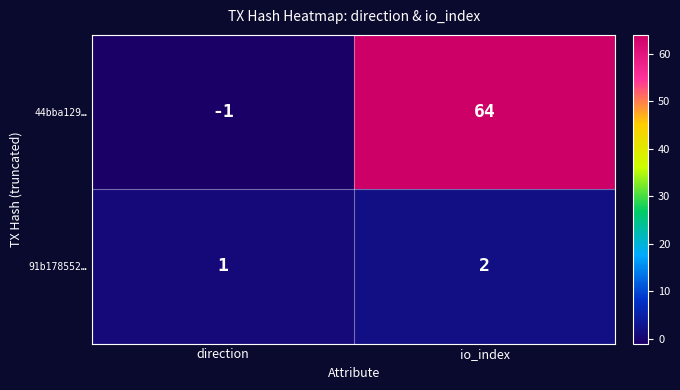

At io_index, list the series in order from smallest to largest.

91b178552…, 44bba129…